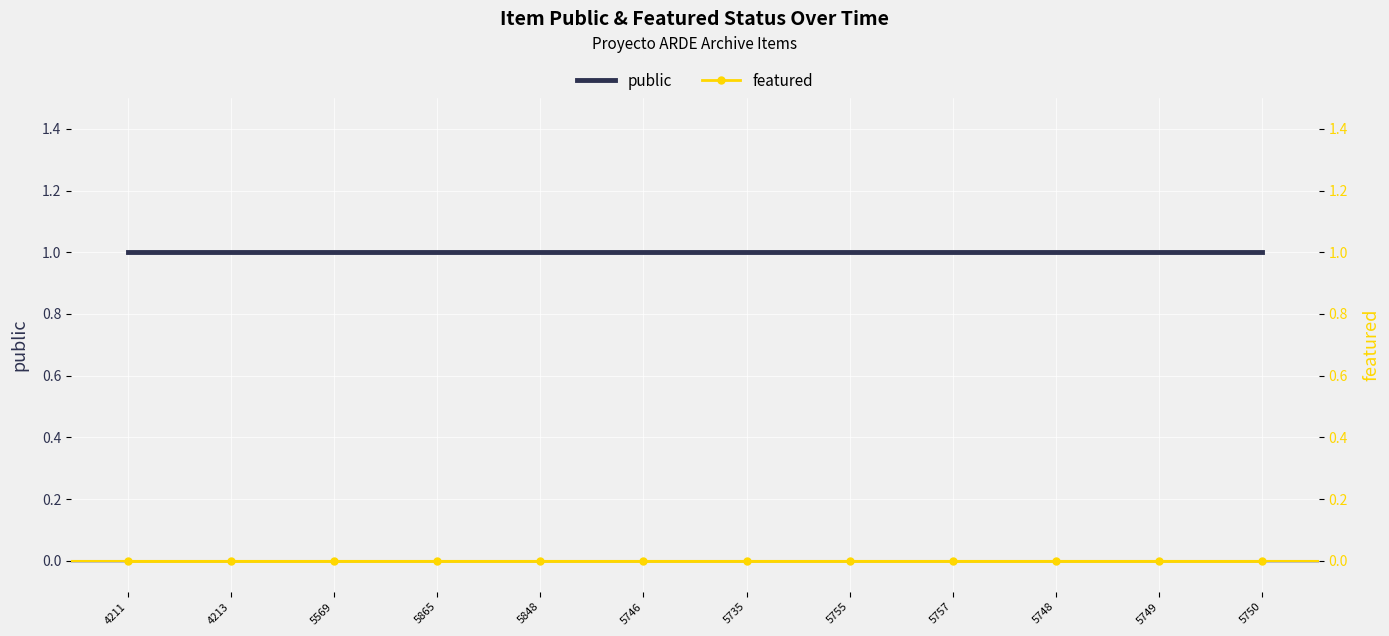

Reading left to right, what are all the values shown in this chart?

public: 1	1	1	1	1	1	1	1	1	1	1	1
featured: 0	0	0	0	0	0	0	0	0	0	0	0